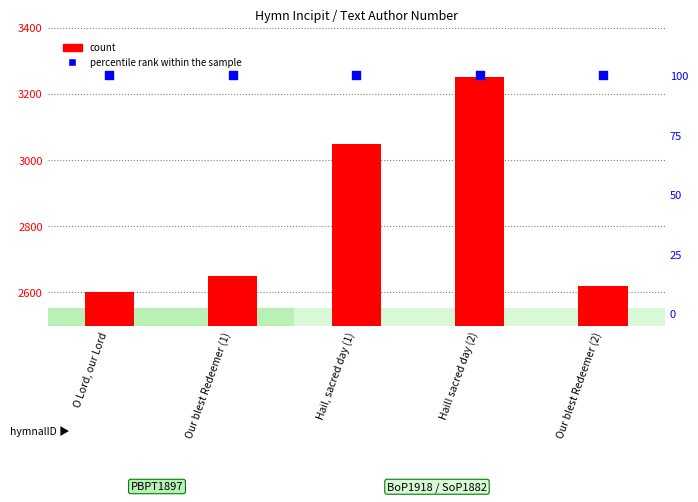

Which series reaches the maximum Y coordinate?

count